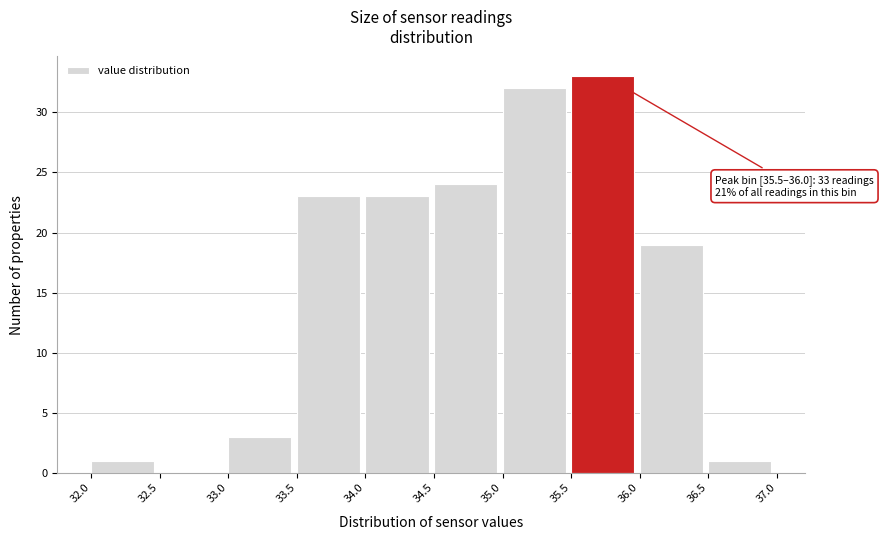

Which range on the x-axis has the tallest bar?

35.5 to 36.0